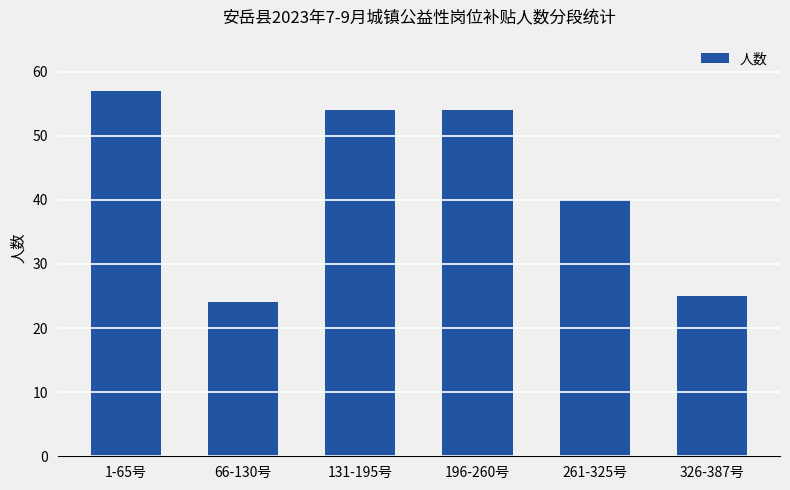

Reading right to left, transcribe all the data shown in this chart.

25	40	54	54	24	57